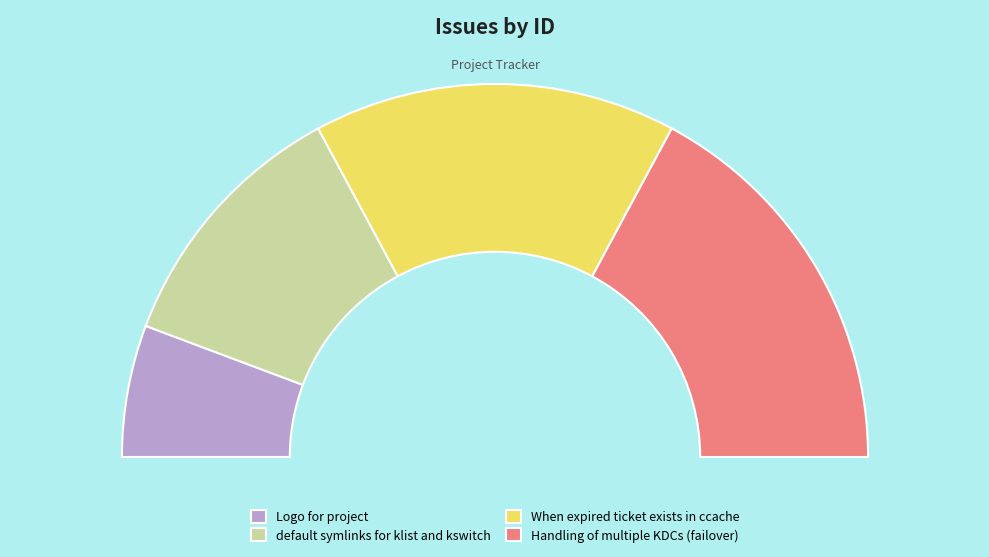

What percentage is the When expired ticket exists in ccache slice, to the nearest percent?

31%